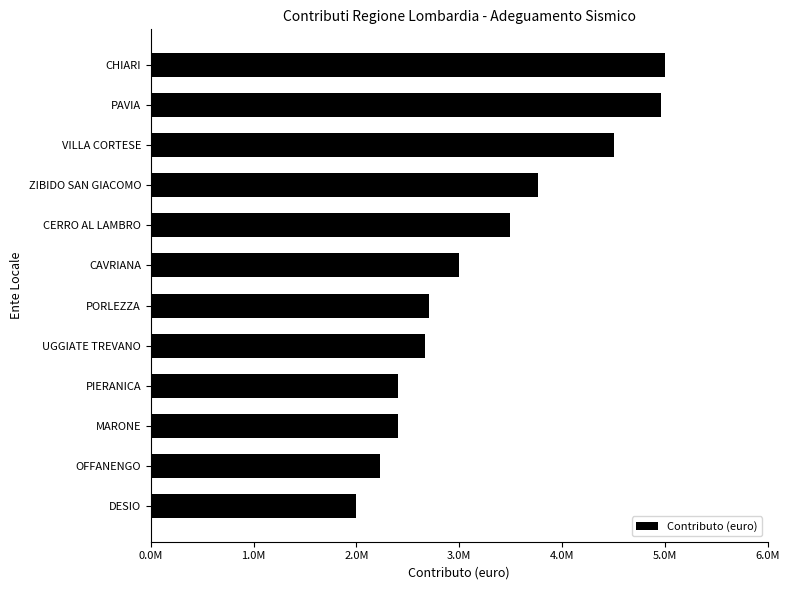

Are the bars horizontal?

Yes